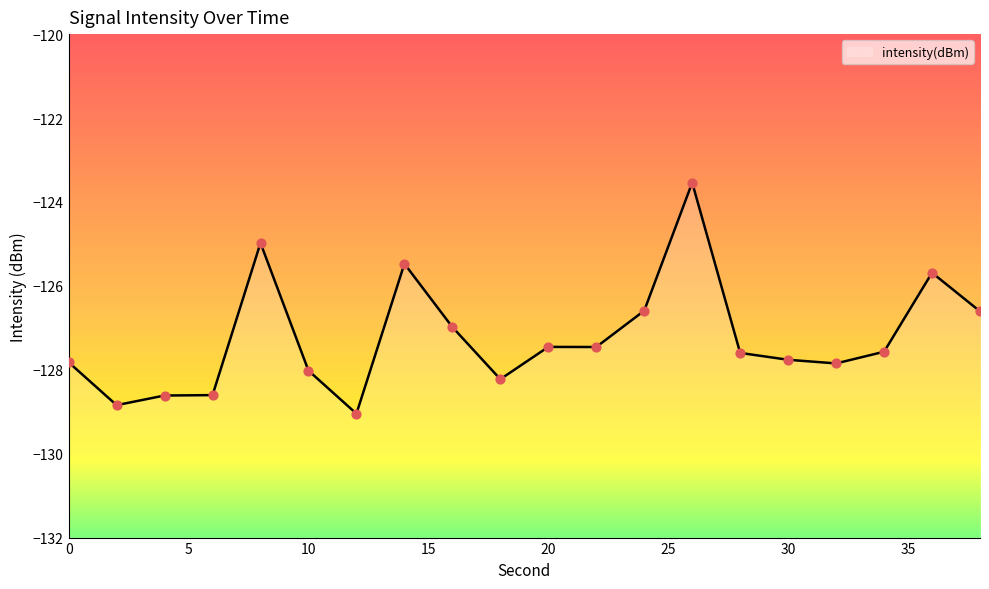

What is the change in value from 8 to 18?

-3.2